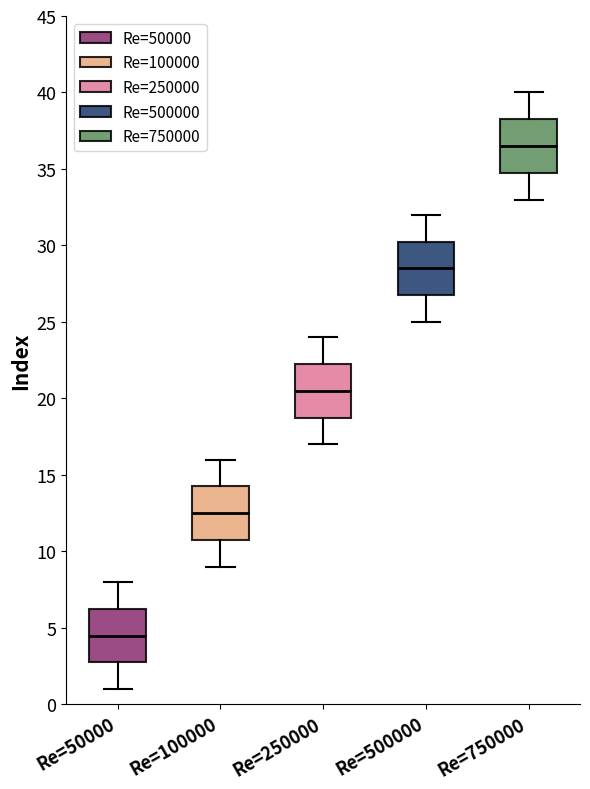

Reading left to right, transcribe this box plot: for each box, give where its median line is, the range the box spans, and where its two whiskers end, as read against the y-axis. The values are not printed on the chart, so give them approximately, as read against the axis.

Re=50000: median 4.5, box 3.0 to 6.5, whiskers 1.0 to 8.0
Re=100000: median 12.5, box 11.0 to 14.5, whiskers 9.0 to 16.0
Re=250000: median 20.5, box 19.0 to 22.5, whiskers 17.0 to 24.0
Re=500000: median 28.5, box 27.0 to 30.5, whiskers 25.0 to 32.0
Re=750000: median 36.5, box 35.0 to 38.5, whiskers 33.0 to 40.0